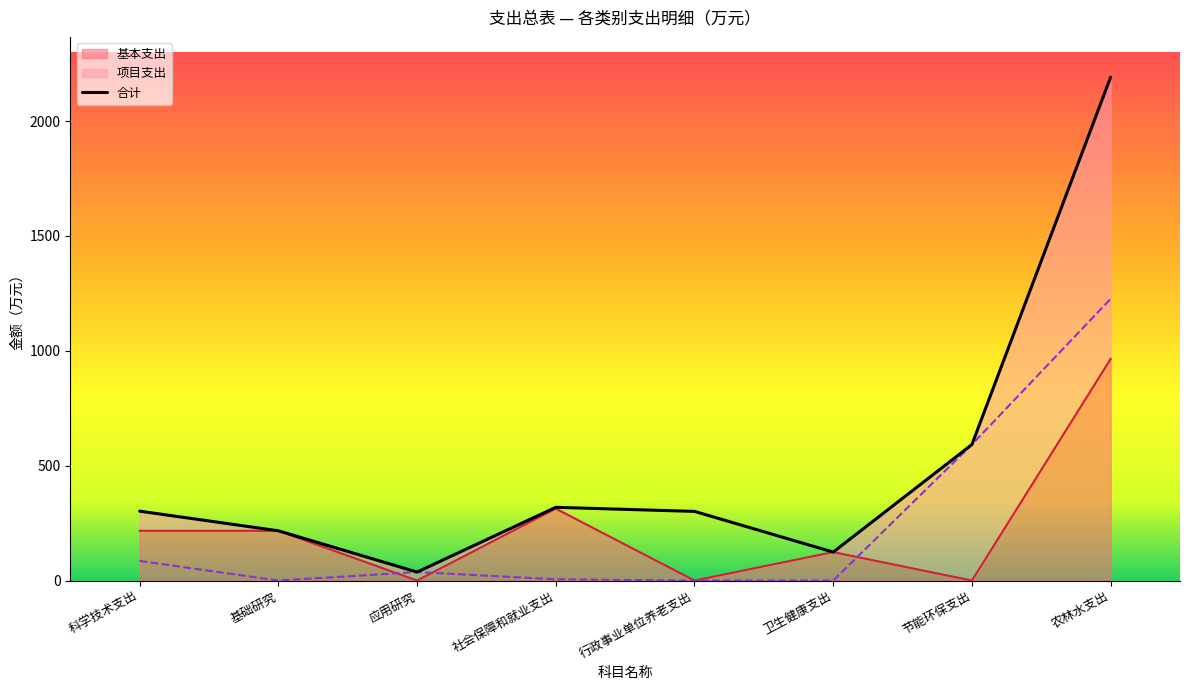

What is the total value across all series at 节能环保支出?

1184.2